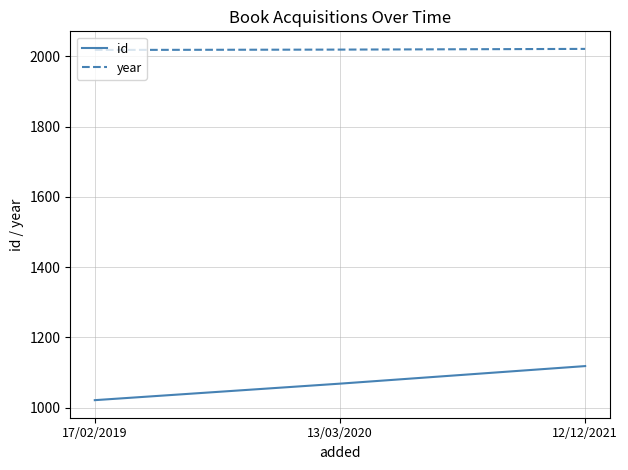

What is the sum of the year values at 17/02/2019 and 13/03/2020?

4037